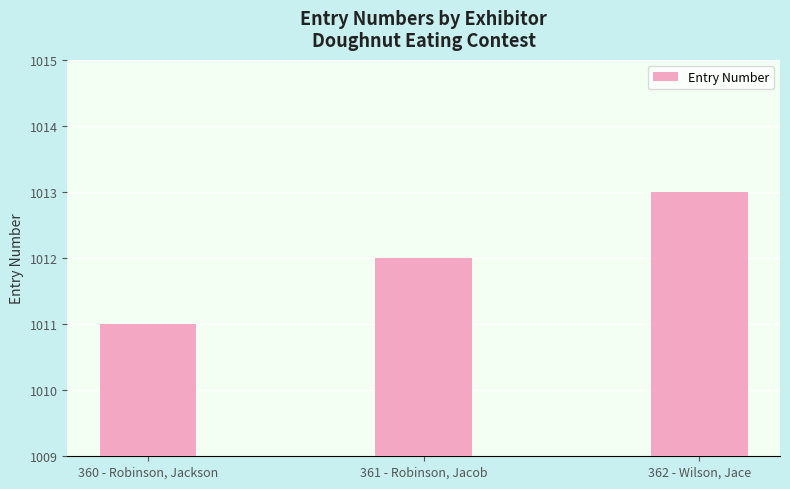

True or false: the data shows 1013 at 362 - Wilson, Jace.

True